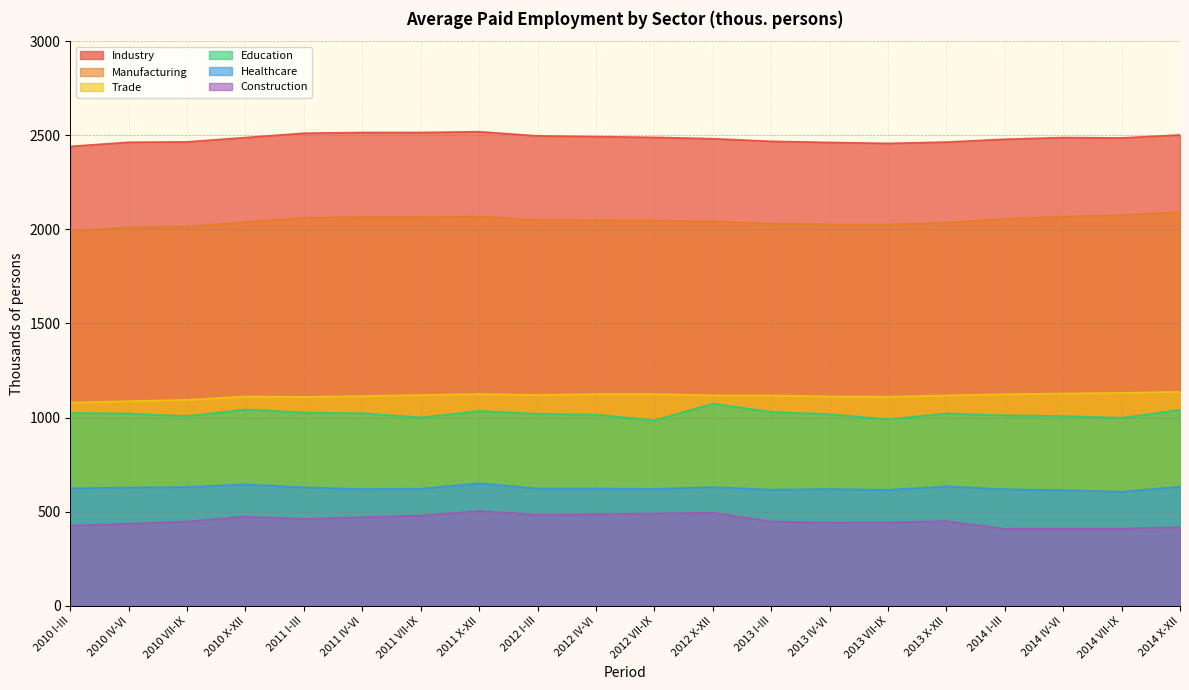

Is it true that Healthcare equals 633 at 2014 X-XII?

True